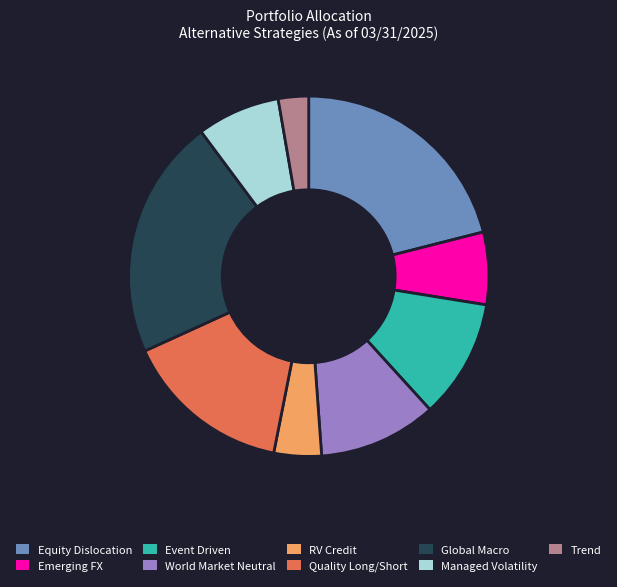

How many slices are in this pie chart?

9